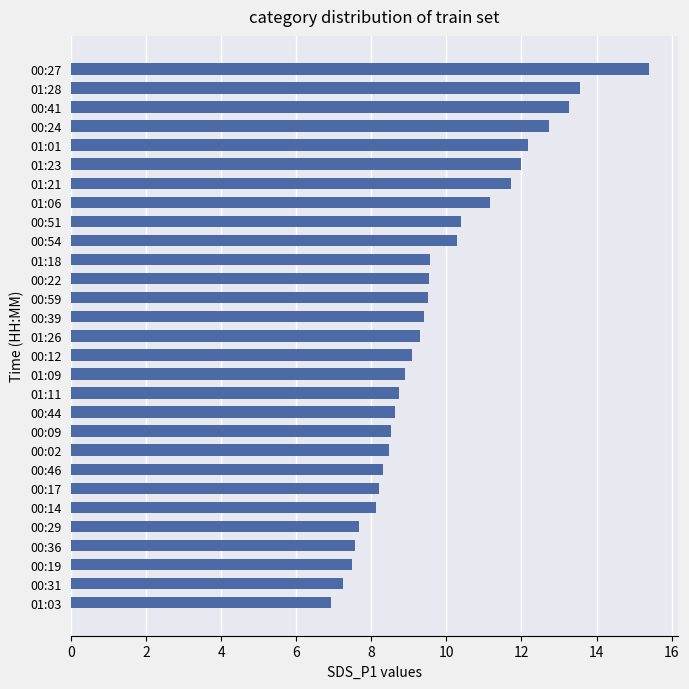

What is the ratio of the value at 00:51 to the value at 00:29?

1.4